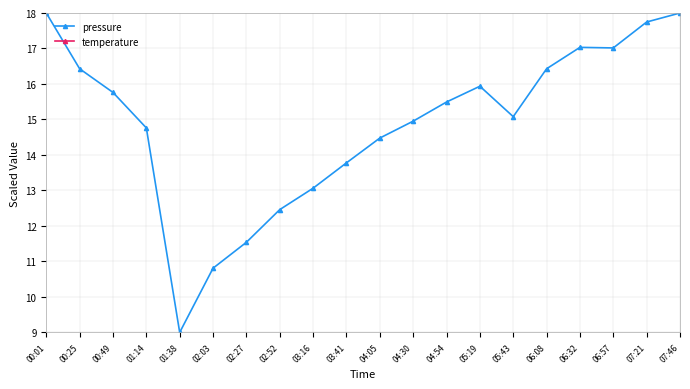

What is the average value of the pressure series?

14.9